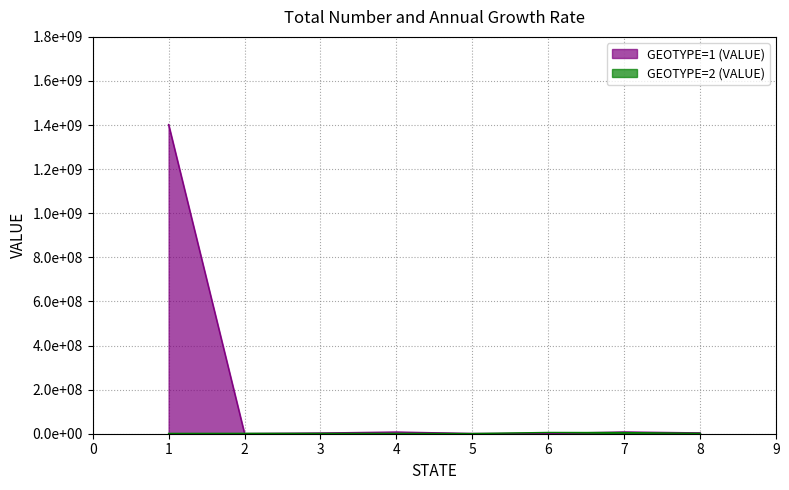

What is the ratio of the value at 4 to the value at 7?

1.0